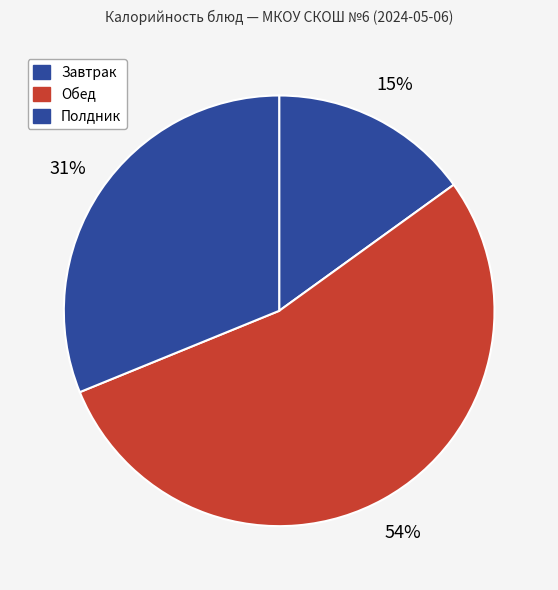

How many segments does this pie chart have?

3